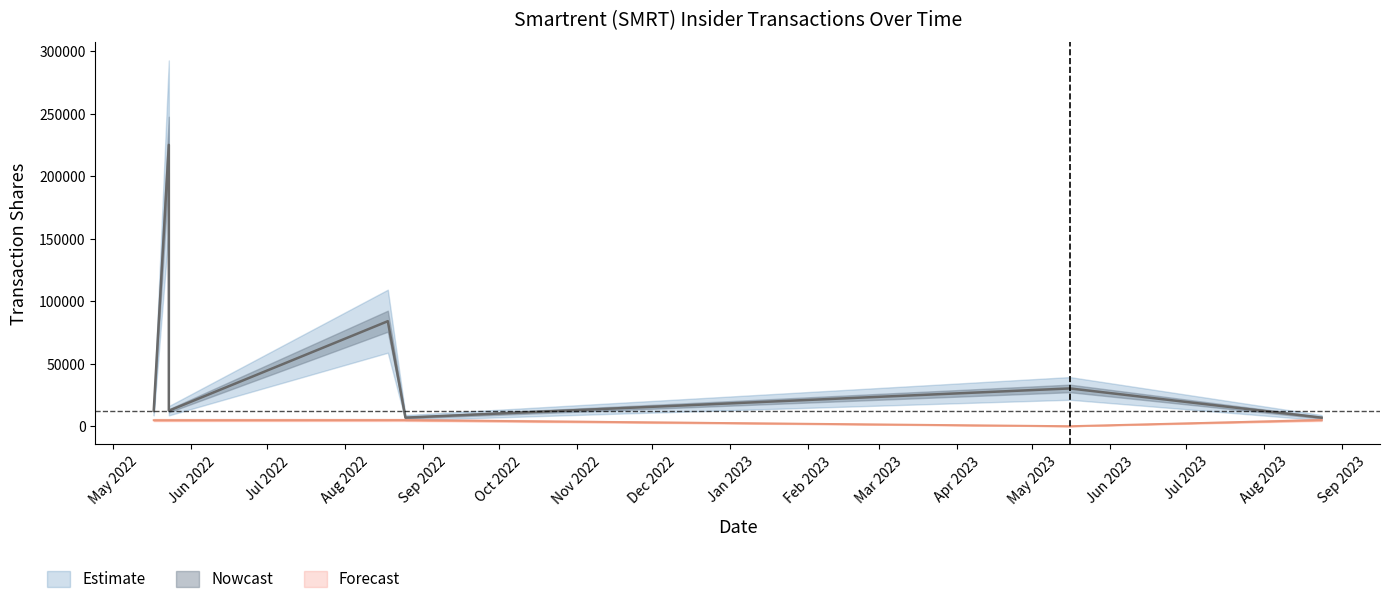

True or false: sharesOwnedFollowingTransaction and transactionShares cross at least once.

False